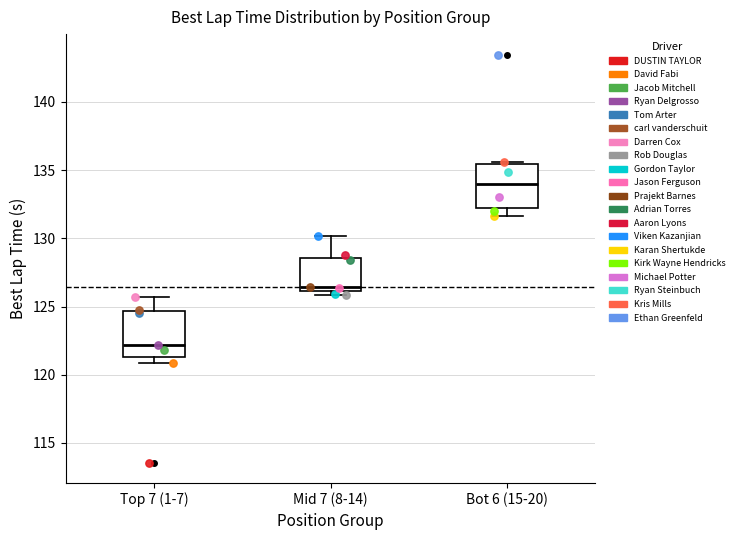

Reading left to right, transcribe this box plot: for each box, give where its median line is, the range the box spans, and where its two whiskers end, as read against the y-axis. The values are not printed on the chart, so give them approximately, as read against the axis.

Top 7 (1-7): median 122.0, box 121.5 to 124.5, whiskers 121.0 to 125.5
Mid 7 (8-14): median 126.5, box 126.0 to 128.5, whiskers 126.0 (just below the box's lower edge) to 130.0
Bot 6 (15-20): median 134.0, box 132.0 to 135.5, whiskers 131.5 to 135.5 (just above the box's upper edge)